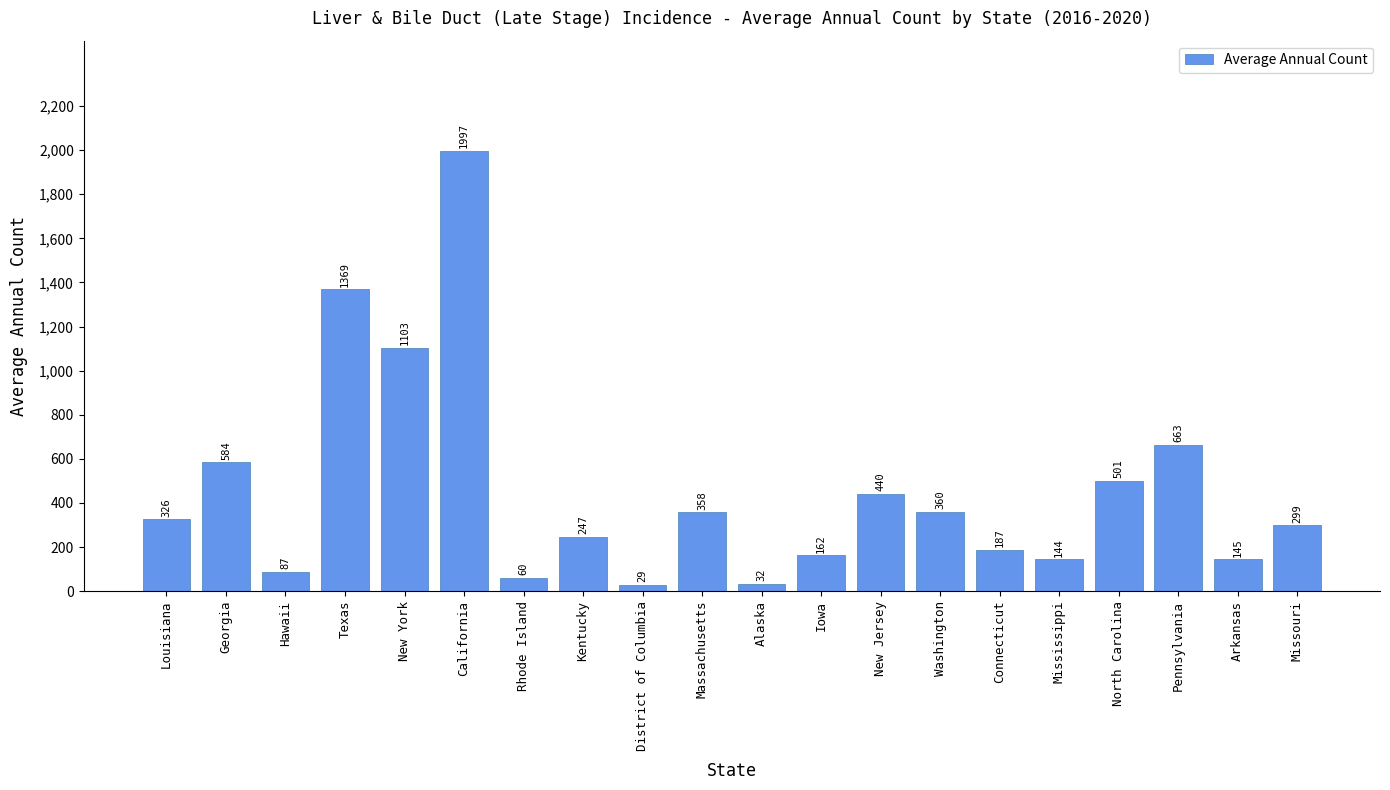

What is the approximate value at Alaska?

32